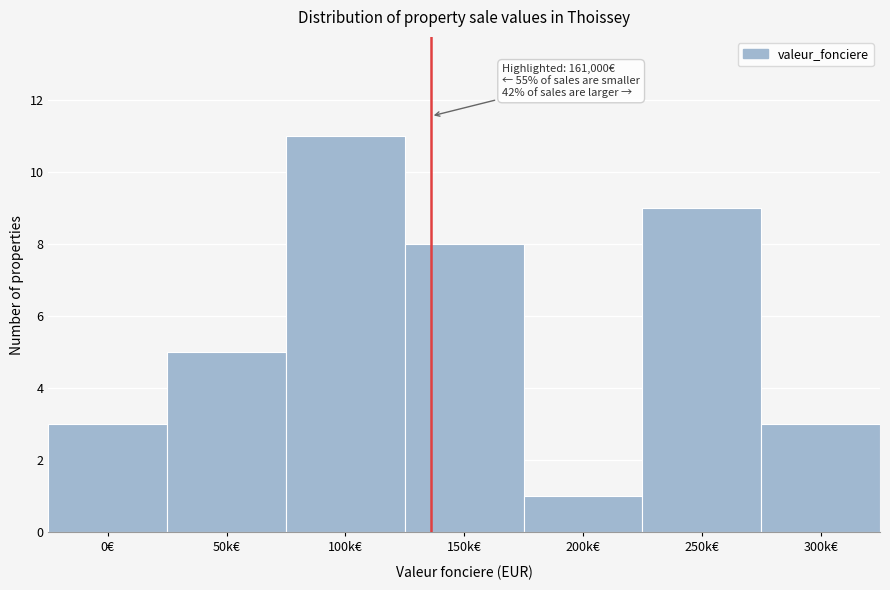

Reading left to right, extract all data points from this chart.

0€=3	50k€=5	100k€=11	150k€=8	200k€=1	250k€=9	300k€=3